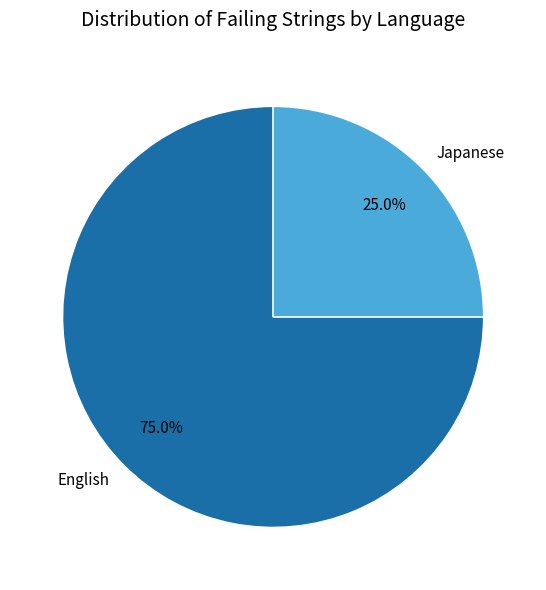

Between English and Japanese, which is larger?

English